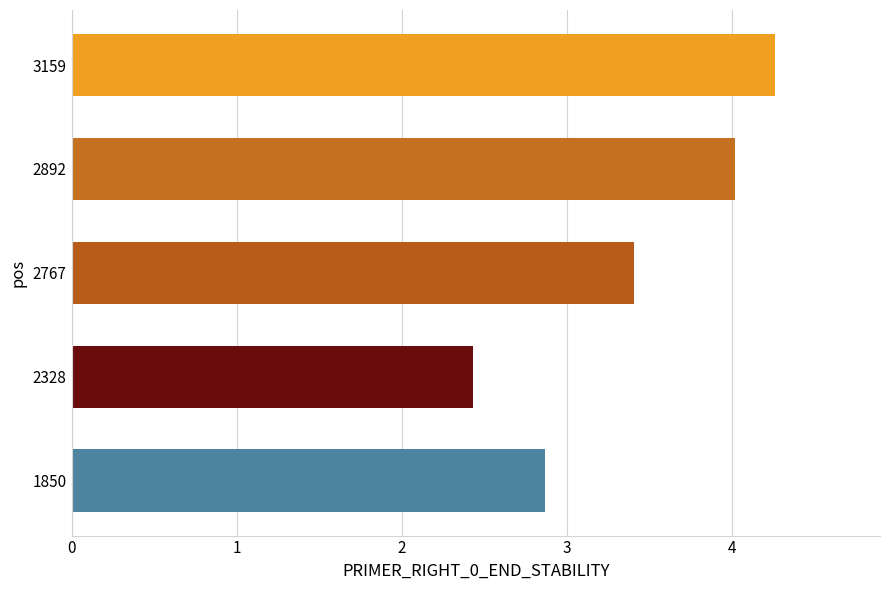

Rank the categories by value from lowest to highest.

2328, 1850, 2767, 2892, 3159